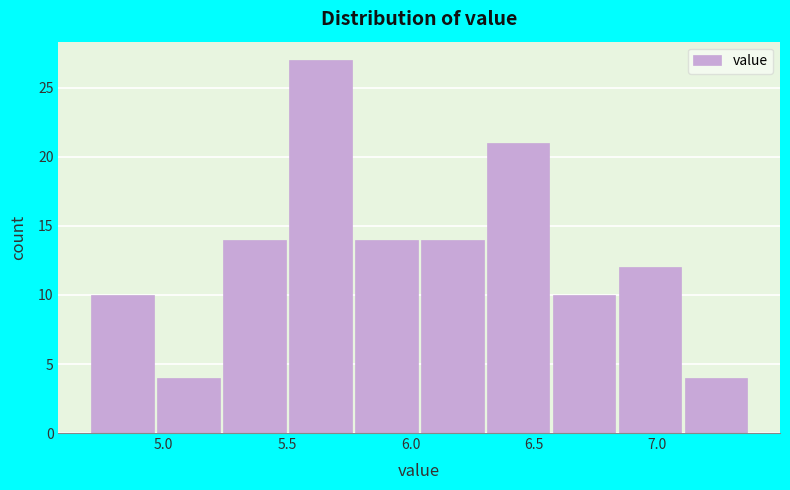

Reading left to right, transcribe this chart: for each bar, give the range it covers on the x-axis and its height. Neither the bar edges nor the heights are printed on the chart, so give them approximately, as read against the axes.

4.70 to 4.95: 10
4.95 to 5.25: 4
5.25 to 5.50: 14
5.50 to 5.75: 27
5.75 to 6.05: 14
6.05 to 6.30: 14
6.30 to 6.55: 21
6.55 to 6.85: 10
6.85 to 7.10: 12
7.10 to 7.35: 4